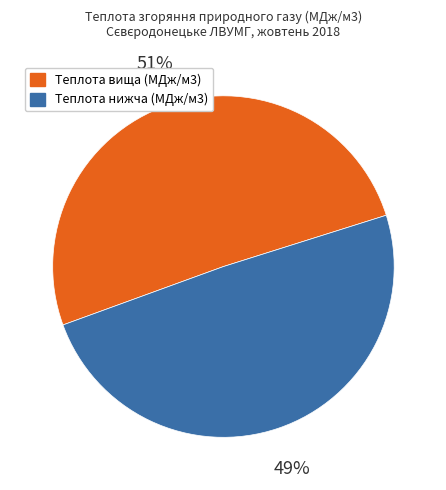

True or false: Теплота нижча (МДж/м3) accounts for 49% of the total.

True